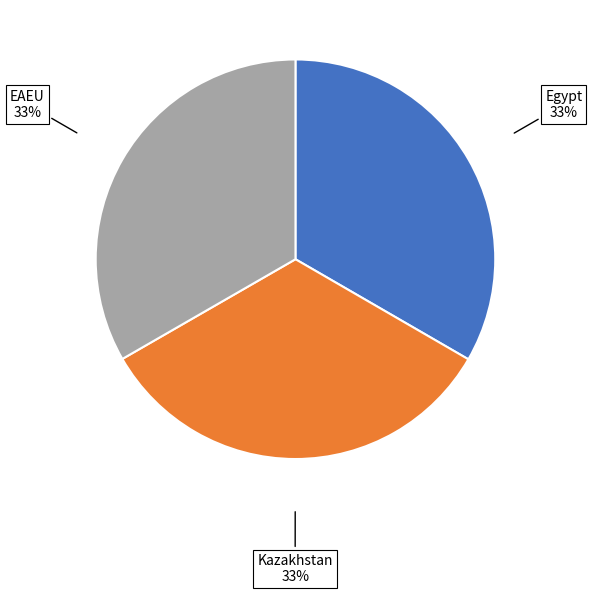

Is there any slice that represents more than half of the pie?

No